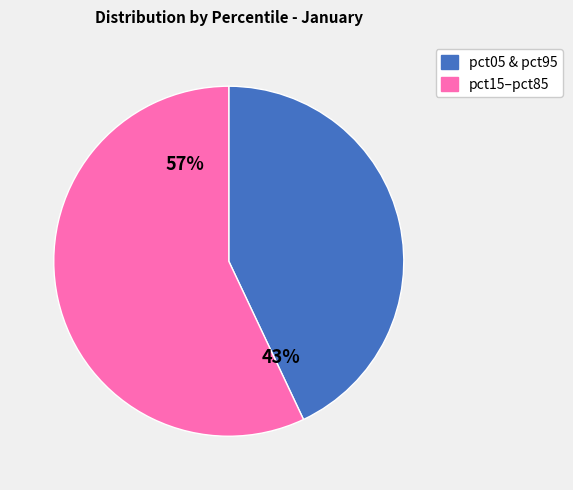

Is there a majority slice in this chart?

Yes